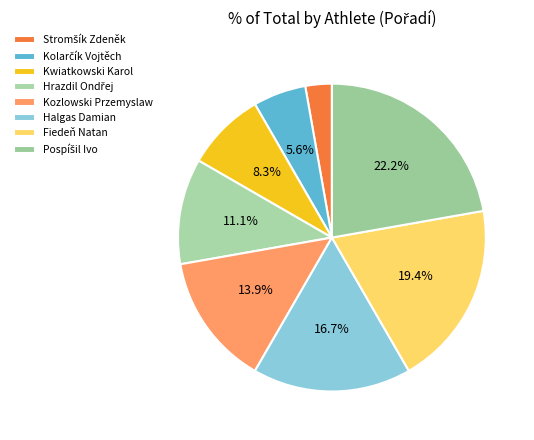

Is it true that Stromšík Zdeněk is 1% of the pie?

False